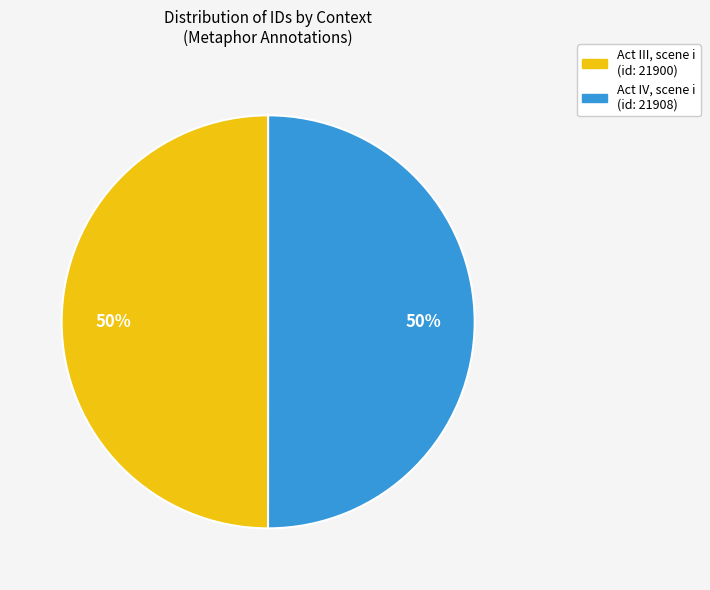

Do Act III, scene i (id: 21900) and Act IV, scene i (id: 21908) together represent more than half of the pie?

Yes